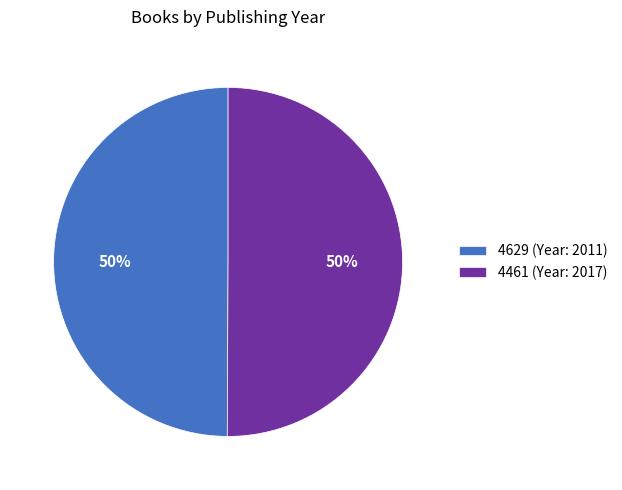

Approximately how many times larger is the value at 4461 (Year: 2017) compared to 4629 (Year: 2011)?

1.0